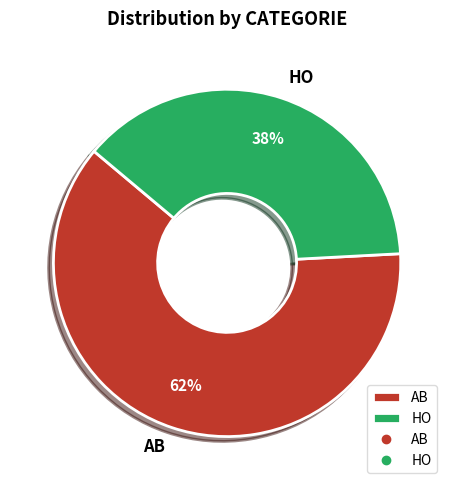

True or false: HO accounts for 38% of the total.

True